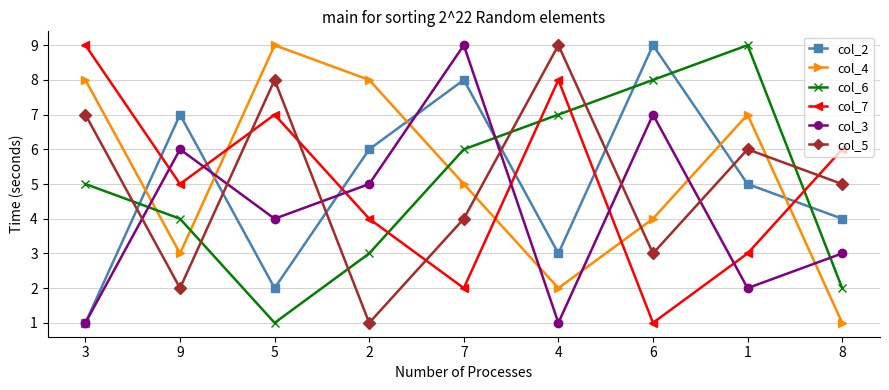

Where is col_4 nearest to the value 5?

7